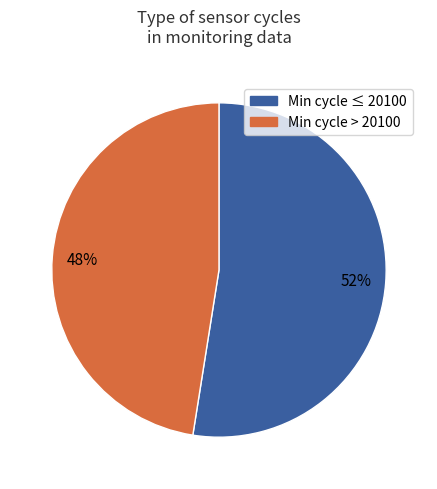

What percentage is the Min cycle > 20100 slice, to the nearest percent?

48%